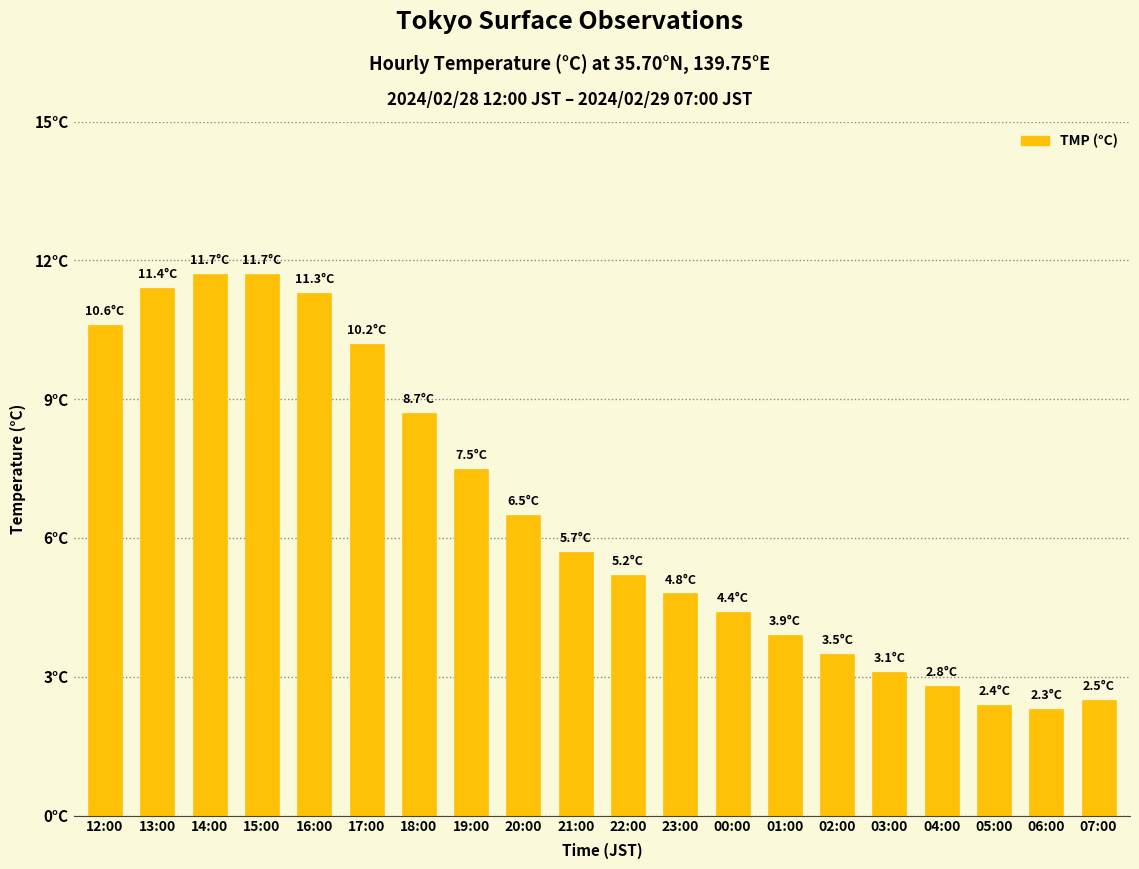

How many bars are there in total?

20